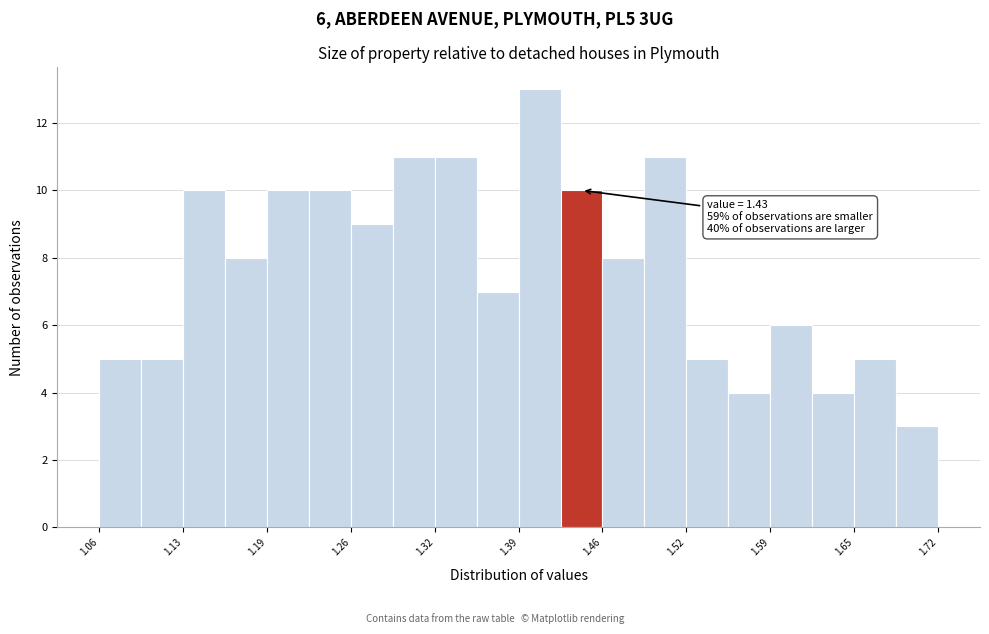

Around what value on the x-axis is the tallest bar? Give the approximate position of its centre, as read against the axis.

1.41